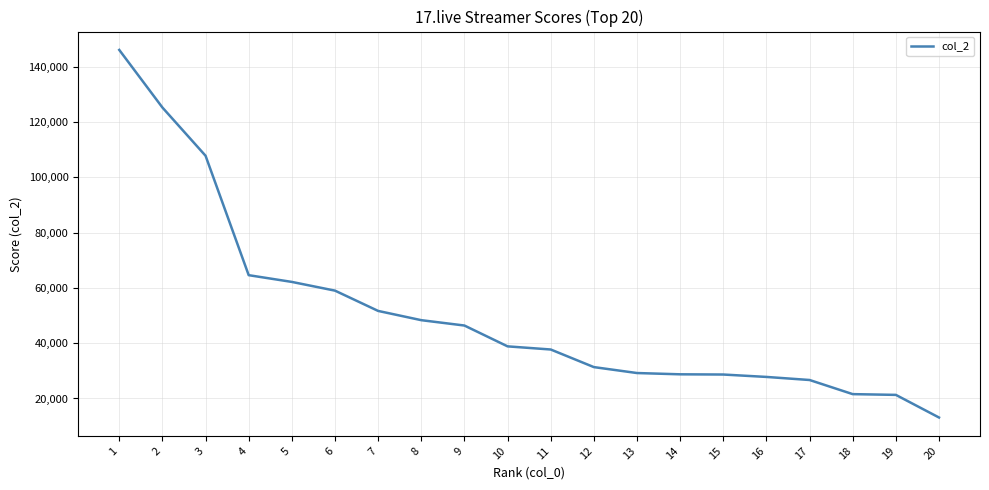

What is the smallest value displayed?

13112